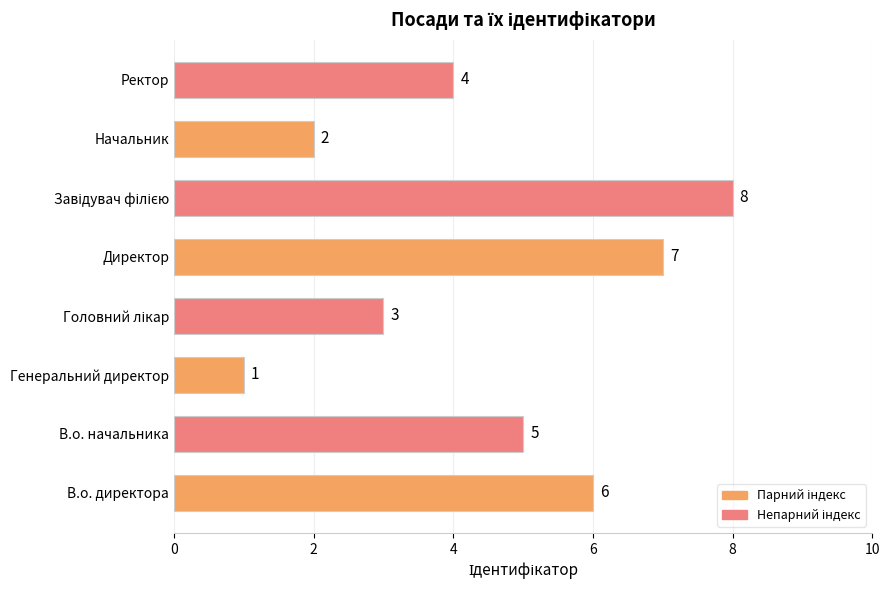

What is the difference between the maximum and minimum values?

7